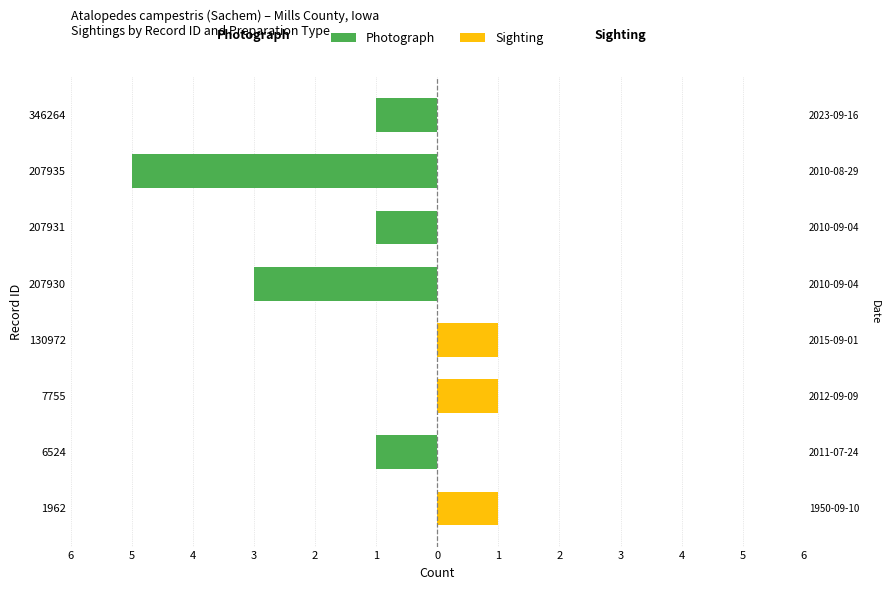

At how many categories does at least one series exceed -3?

8